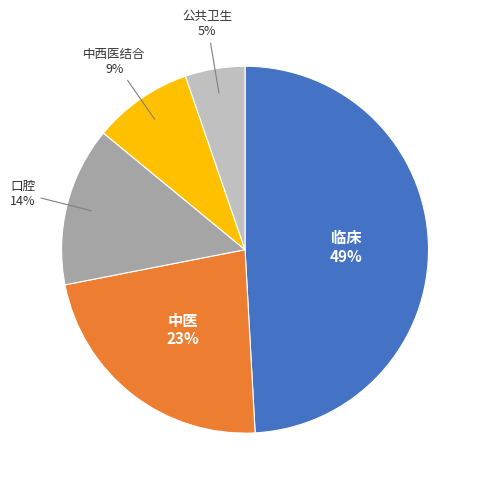

Between 临床 and 口腔, which is larger?

临床